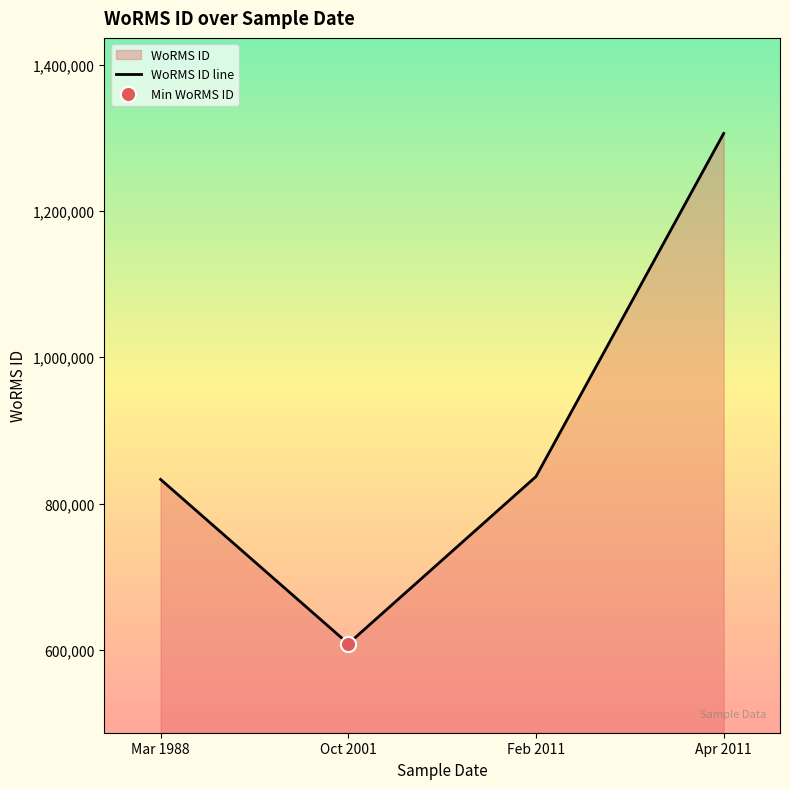

Which has a higher value, Apr 2011 or Oct 2001?

Apr 2011